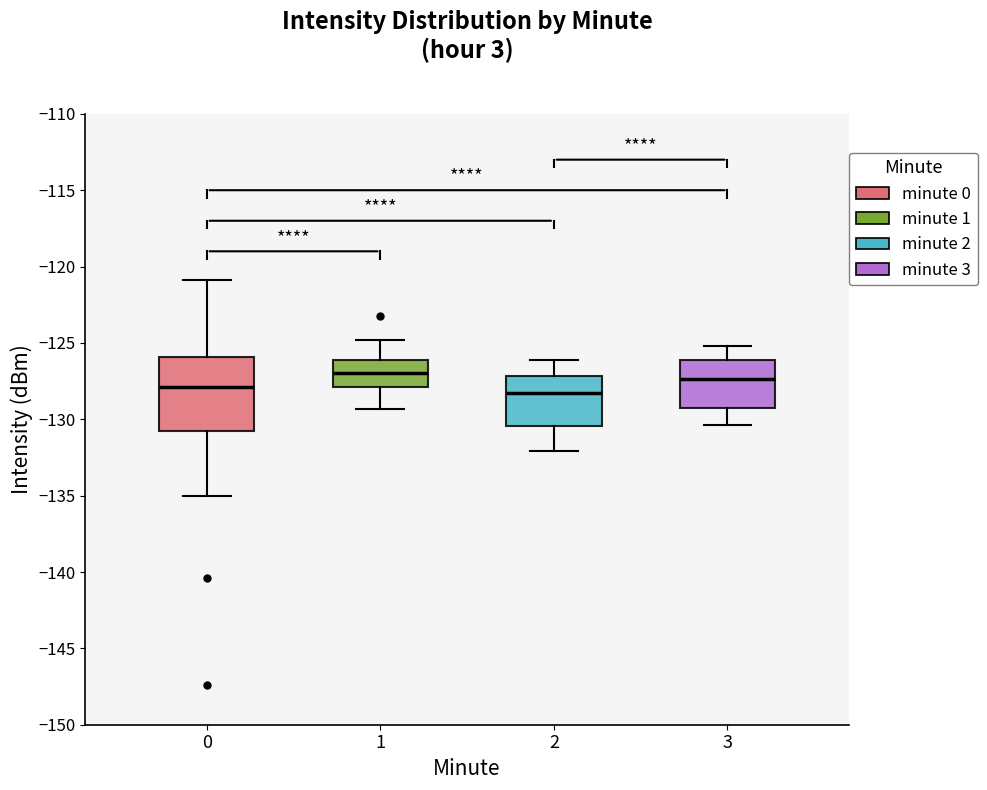

Reading left to right, transcribe this box plot: for each box, give where its median line is, the range the box spans, and where its two whiskers end, as read against the y-axis. The values are not printed on the chart, so give them approximately, as read against the axis.

0: median -128.0, box -131.0 to -126.0, whiskers -135.0 to -121.0
1: median -127.0, box -128.0 to -126.0, whiskers -129.5 to -125.0
2: median -128.5, box -130.5 to -127.0, whiskers -132.0 to -126.0
3: median -127.5, box -129.5 to -126.0, whiskers -130.5 to -125.0